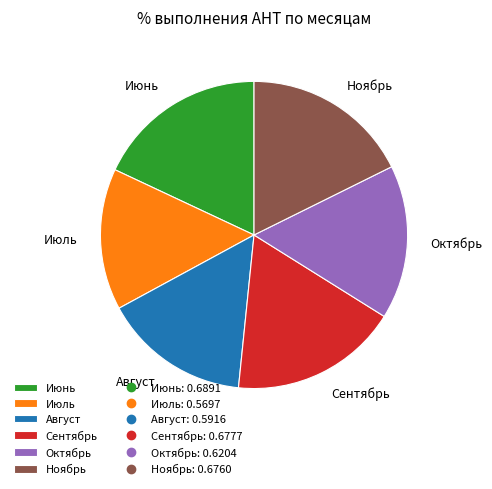

Is Июль the majority of the pie?

No